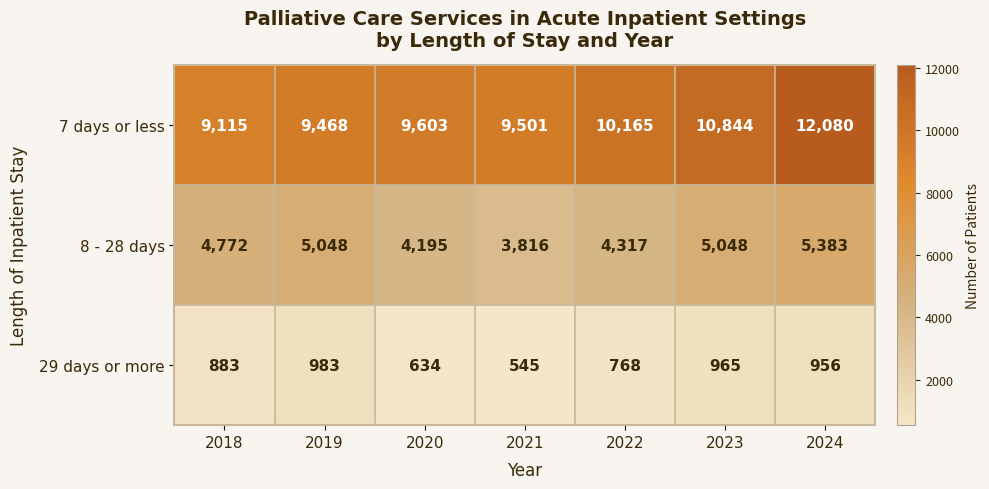

Which series has the largest total across all categories?

7 days or less